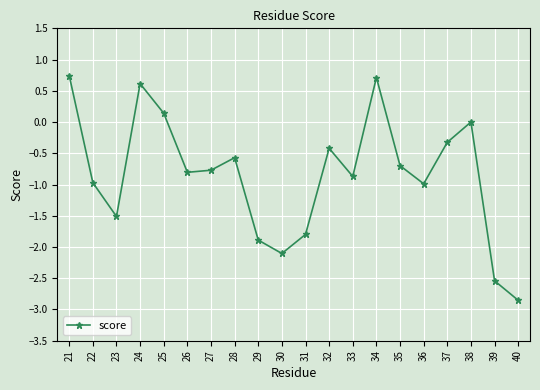

The value at 34 is 1.1. True or false?

False